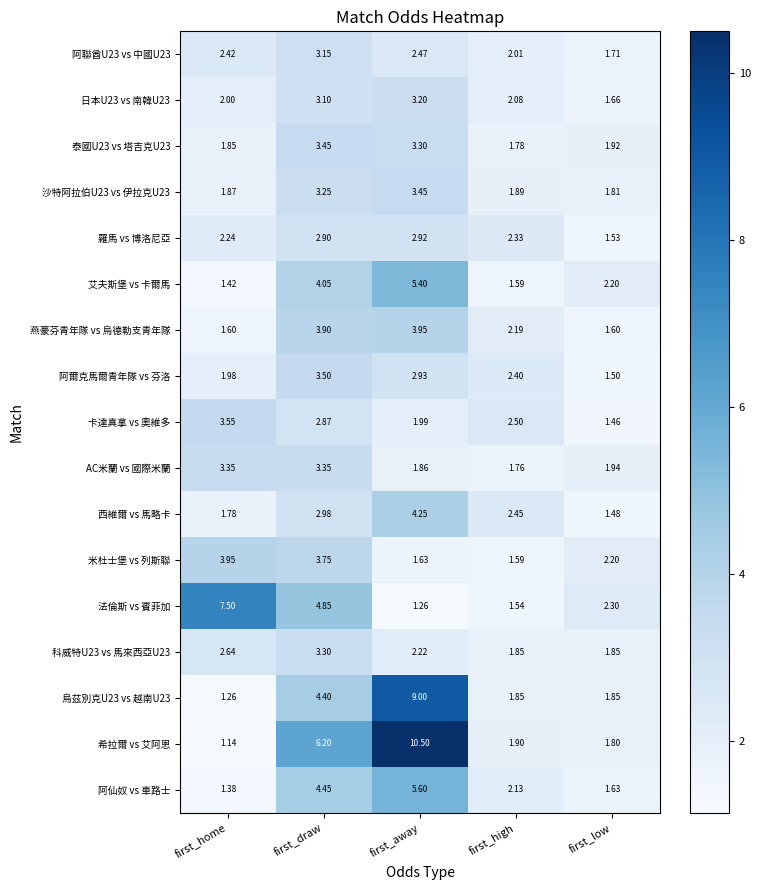

Which label corresponds to the smallest value in the chart?

first_home